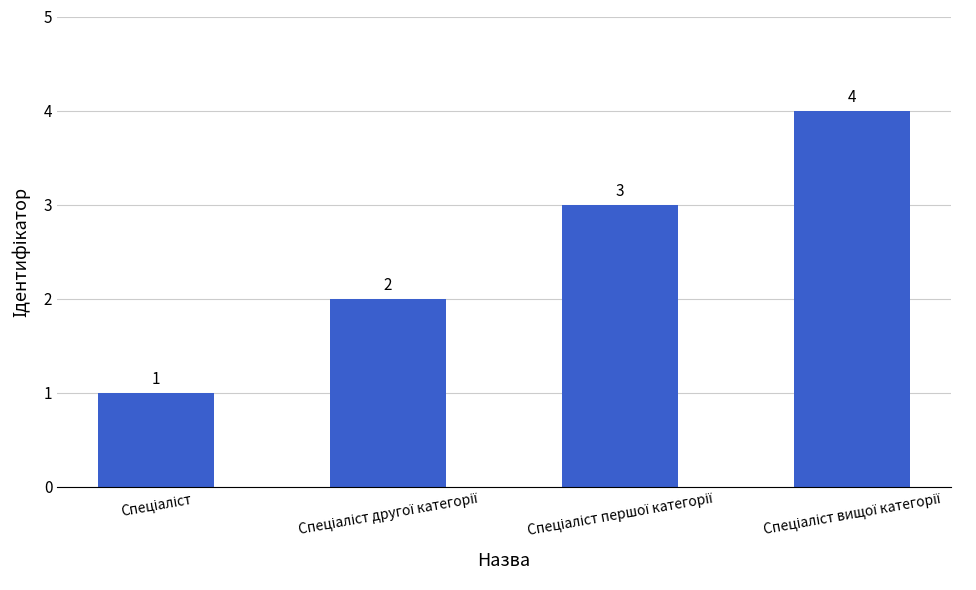

How many bars are there in total?

4